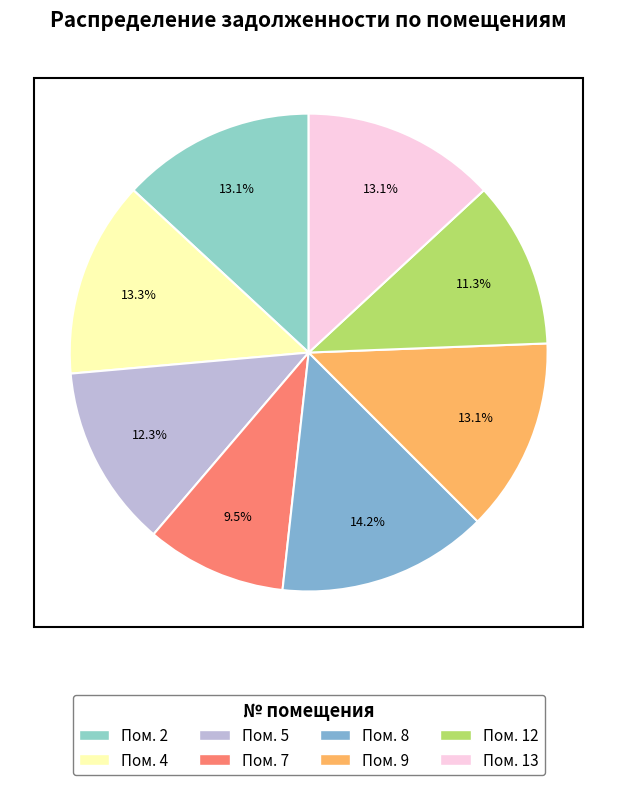

To the nearest percent, what is the average slice percentage?

13%